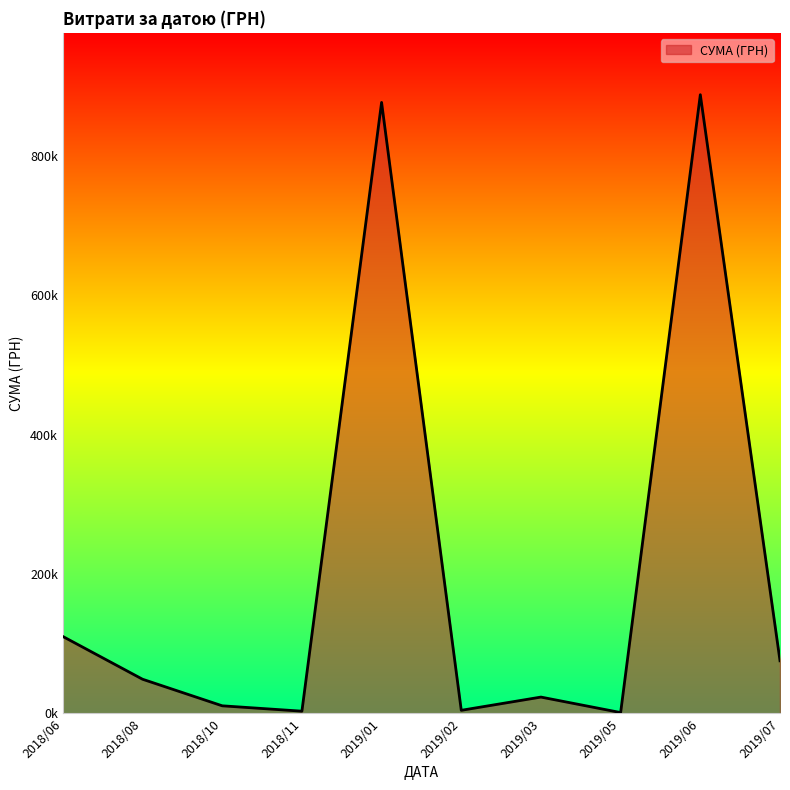

Does the chart display data point markers on the line(s)?

No